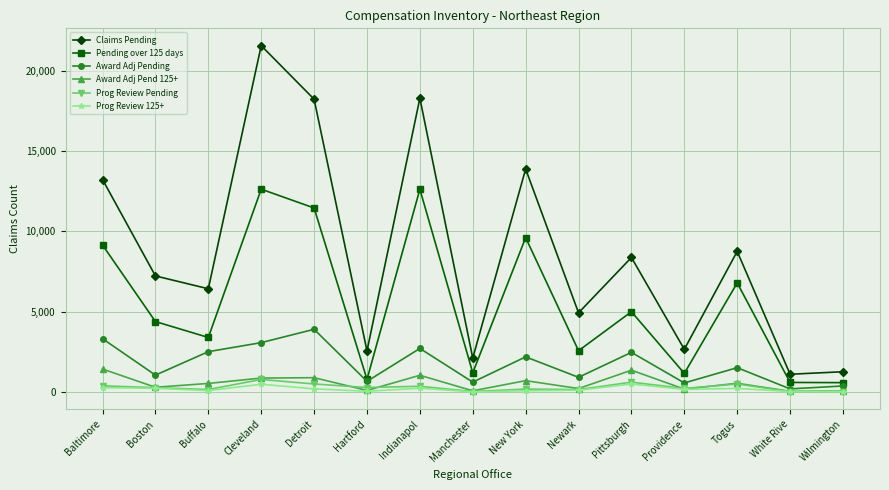

Rank the series by their maximum value, from highest to lowest.

Claims Pending, Pending over 125 days, Award Adj Pending, Award Adj Pend 125+, Prog Review Pending, Prog Review 125+